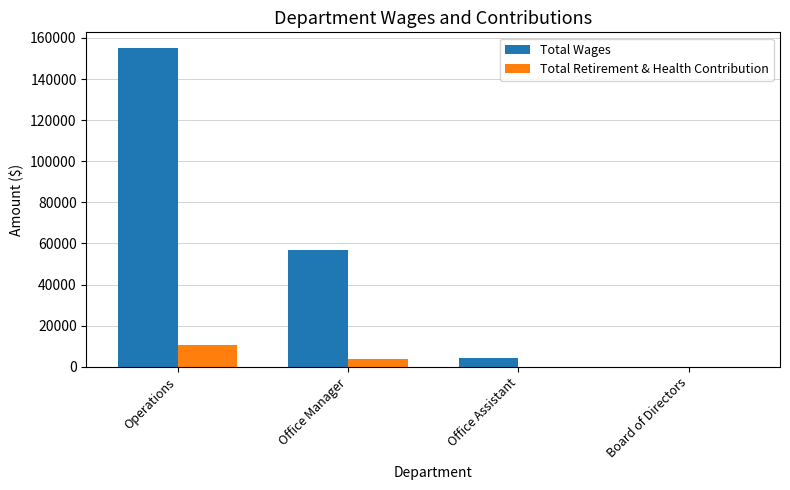

How many categories are shown in the chart?

4